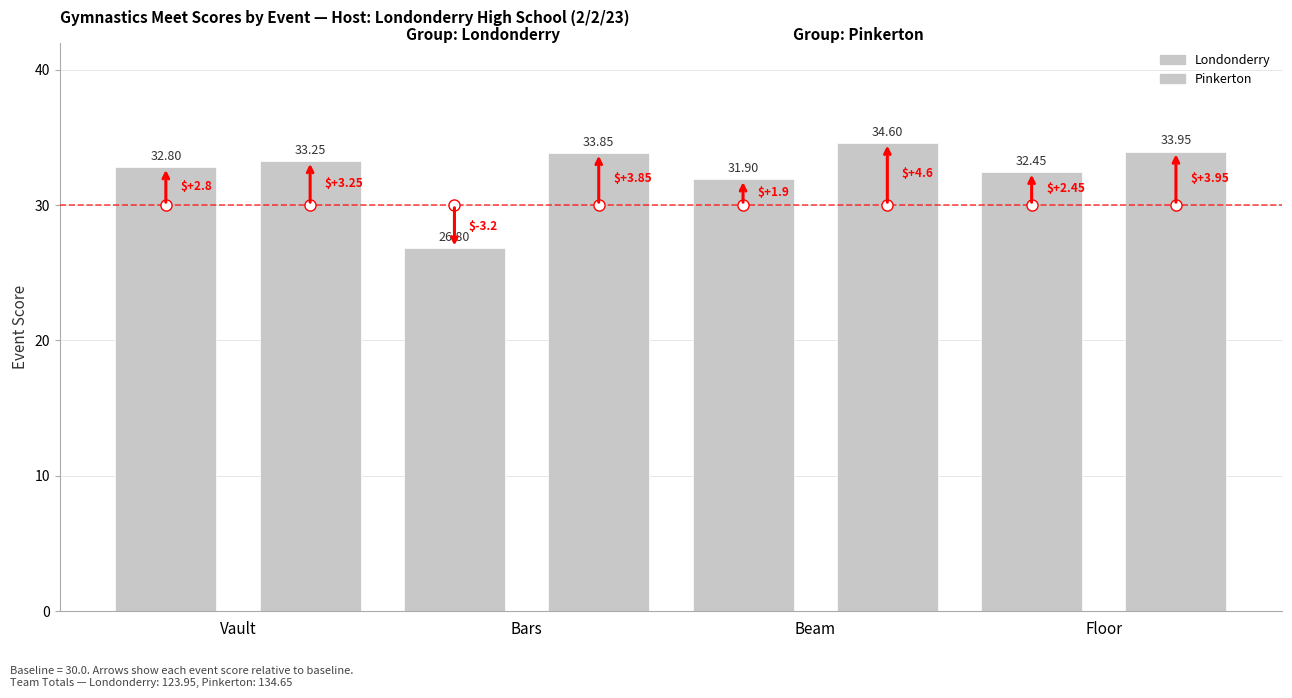

How many bars are there in each group?

2